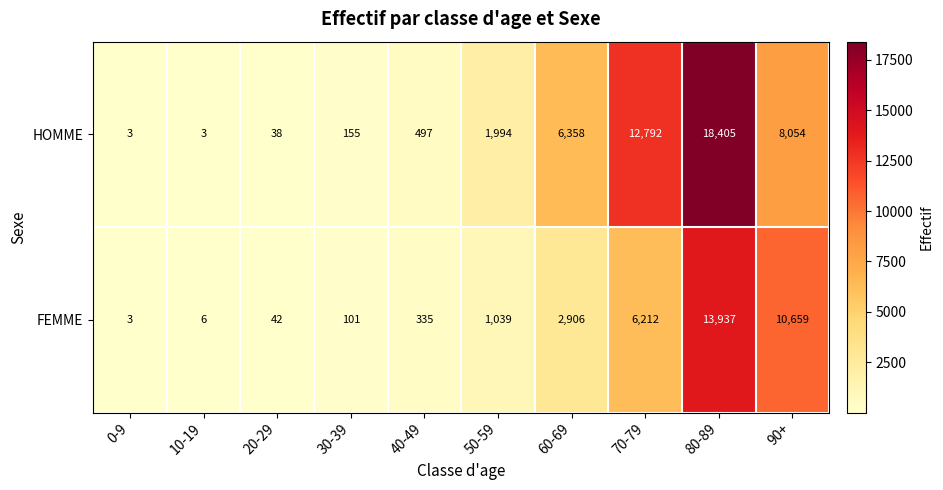

Between 30-39 and 40-49, which series saw the biggest shift?

HOMME